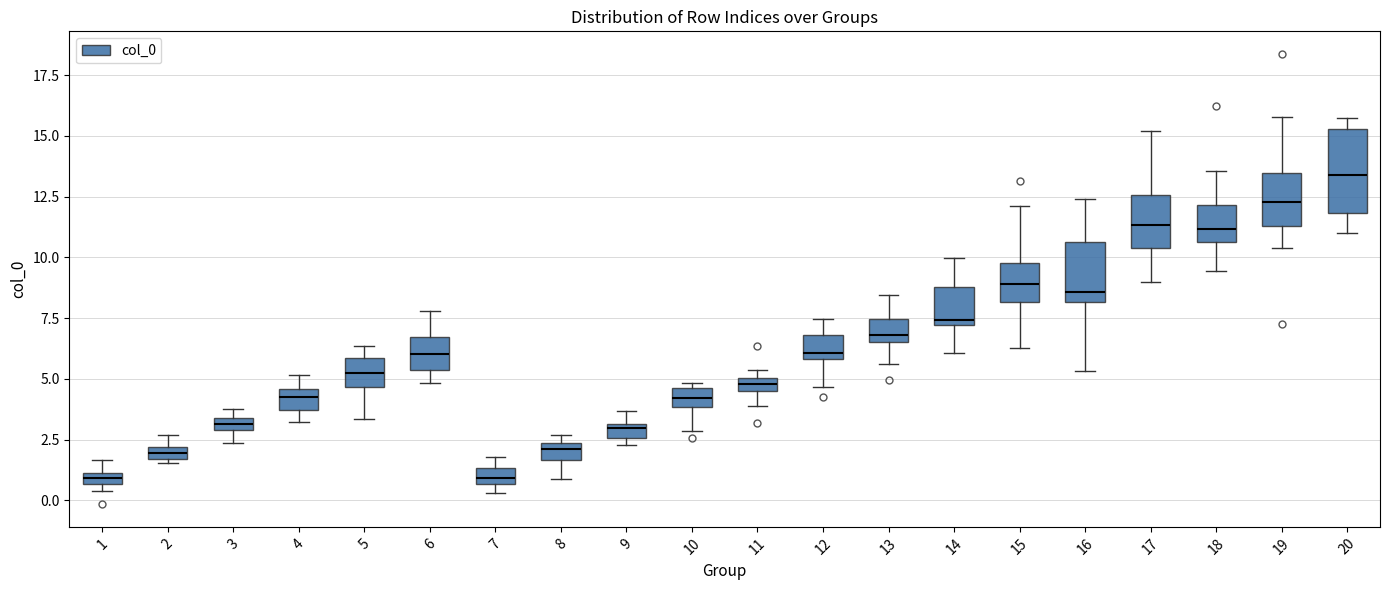

Which box's median line is the highest?

20